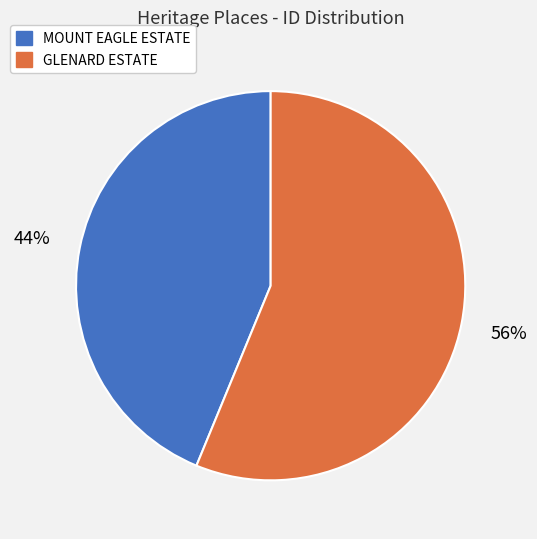

To the nearest percent, what is the average slice percentage?

50%